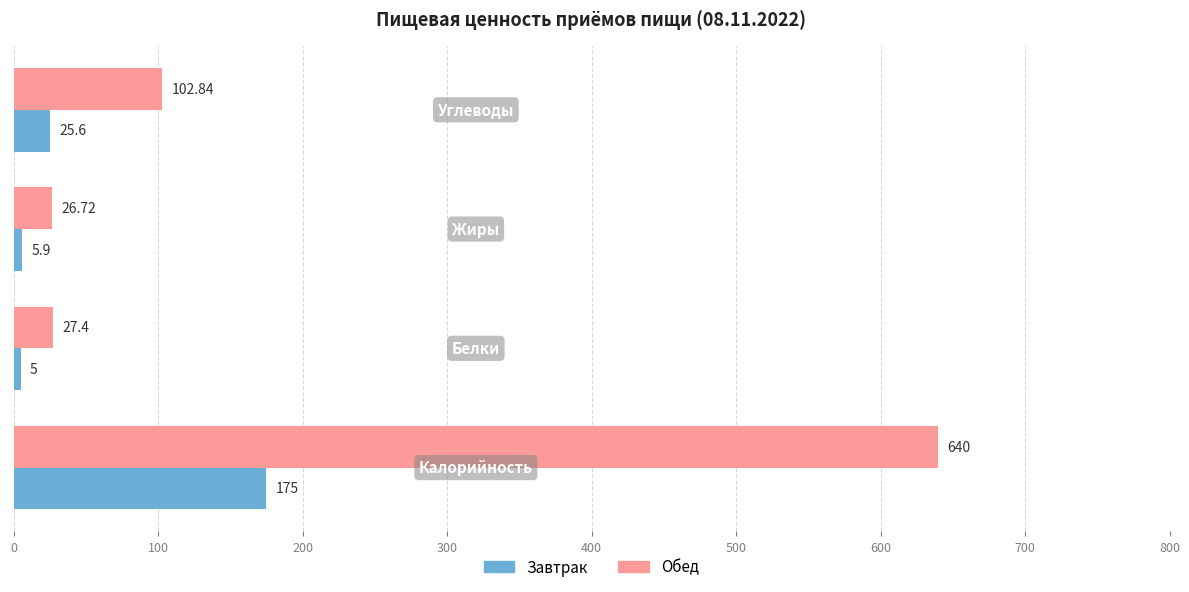

Rank the series by their maximum value, from highest to lowest.

Обед, Завтрак